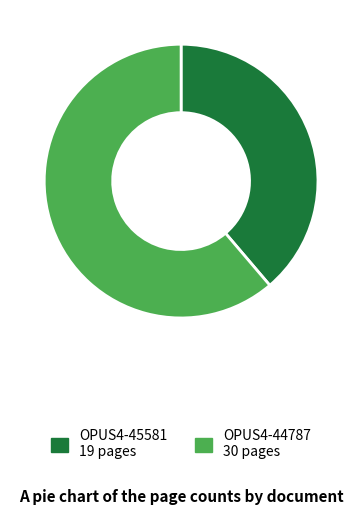

Does OPUS4-44787 represent more than half of the total?

Yes